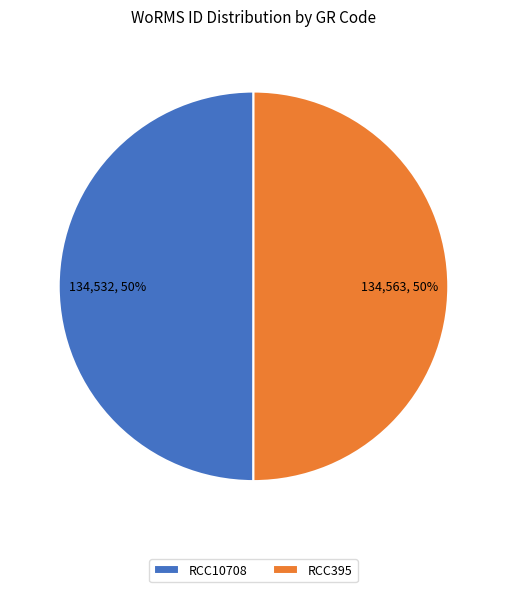

What percentage is the RCC10708 slice, to the nearest percent?

50%